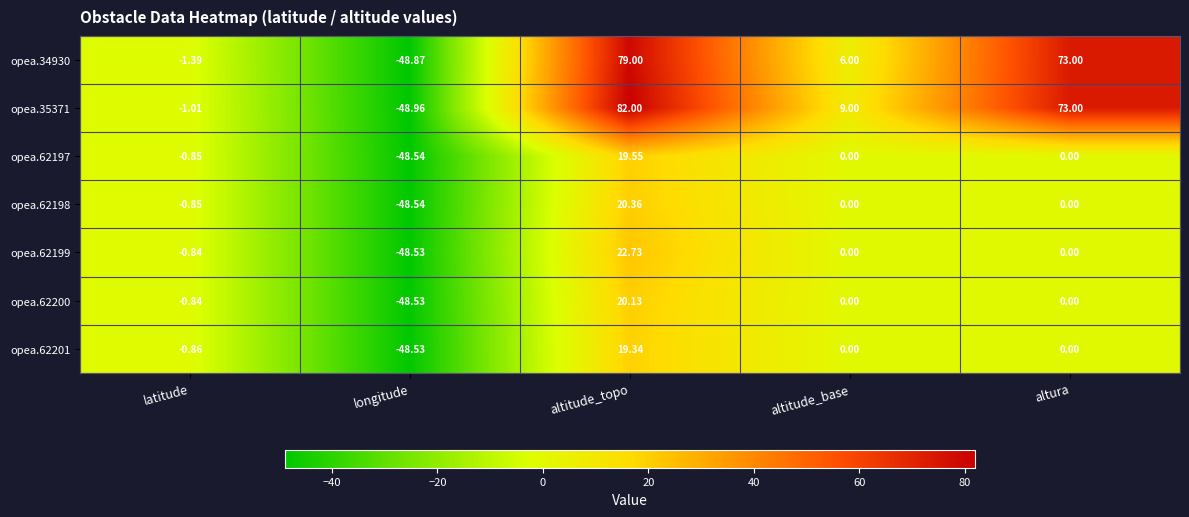

Which category has the highest value across all series?

altitude_topo